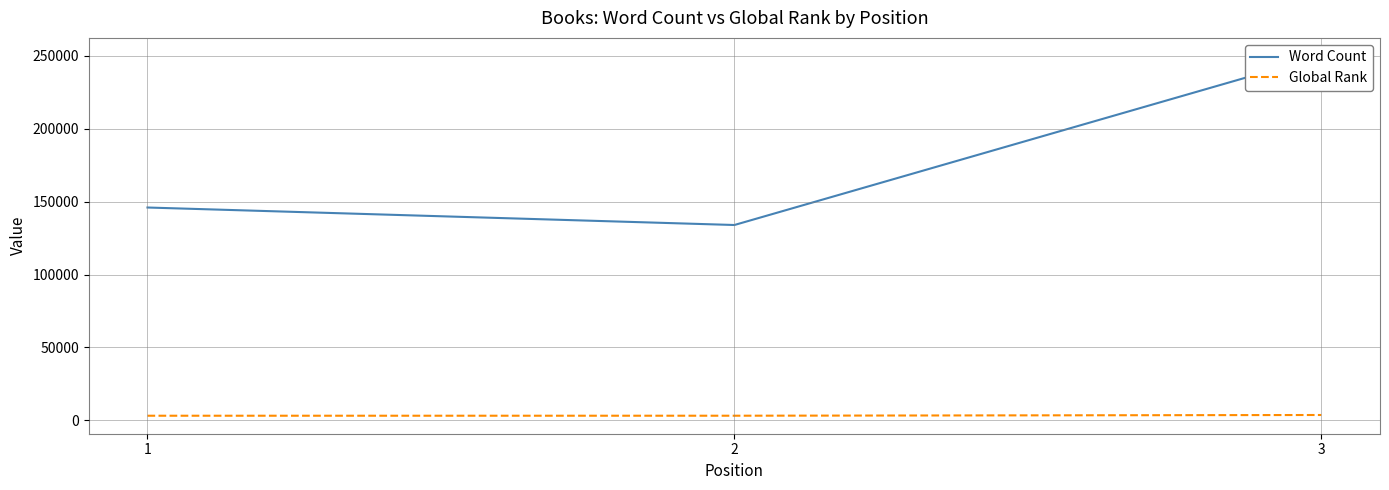

Which series has the largest range (max minus min)?

Word Count